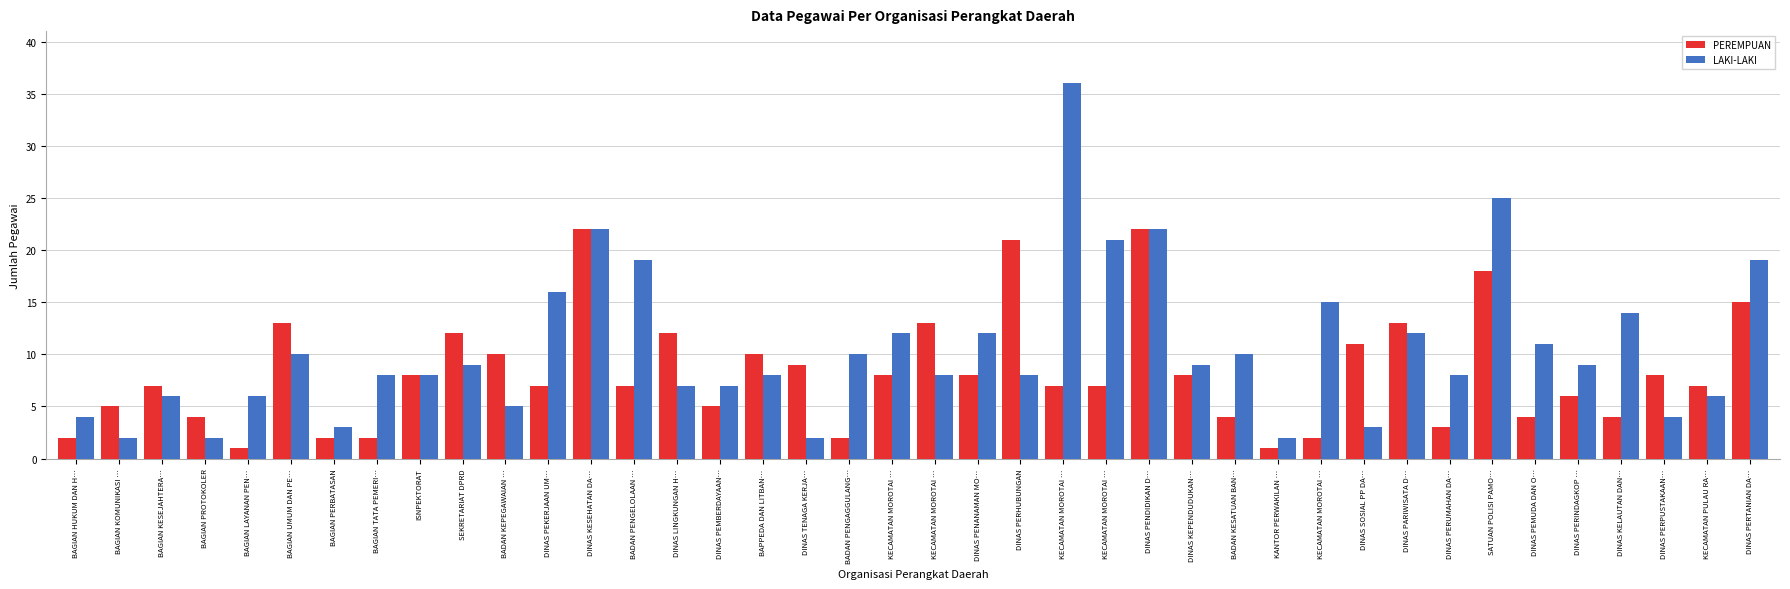

Does the chart contain any negative values?

No